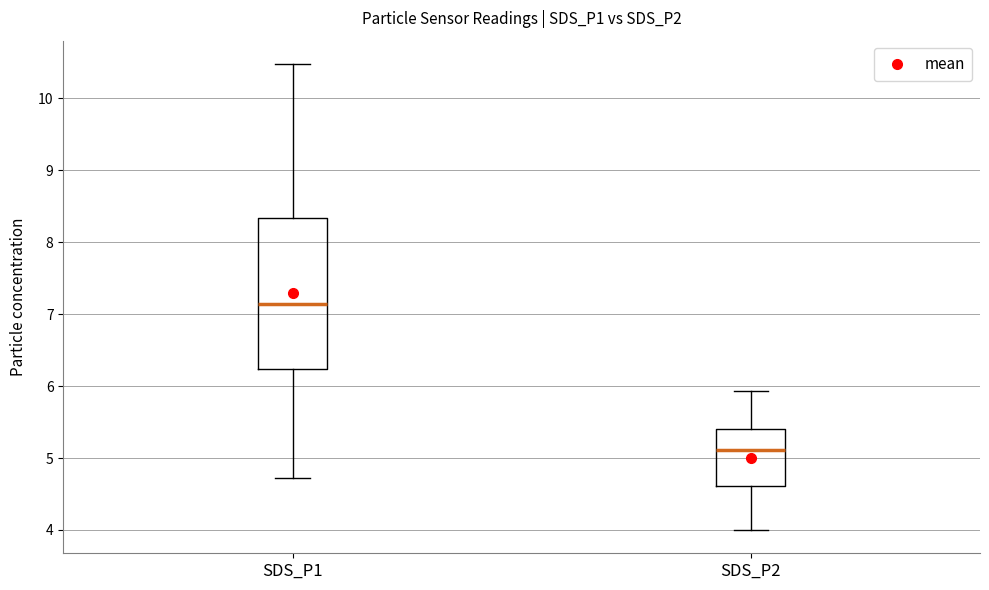

Reading left to right, transcribe this box plot: for each box, give where its median line is, the range the box spans, and where its two whiskers end, as read against the y-axis. The values are not printed on the chart, so give them approximately, as read against the axis.

SDS_P1: median 7.1, box 6.2 to 8.3, whiskers 4.7 to 10.5
SDS_P2: median 5.1, box 4.6 to 5.4, whiskers 4.0 to 5.9